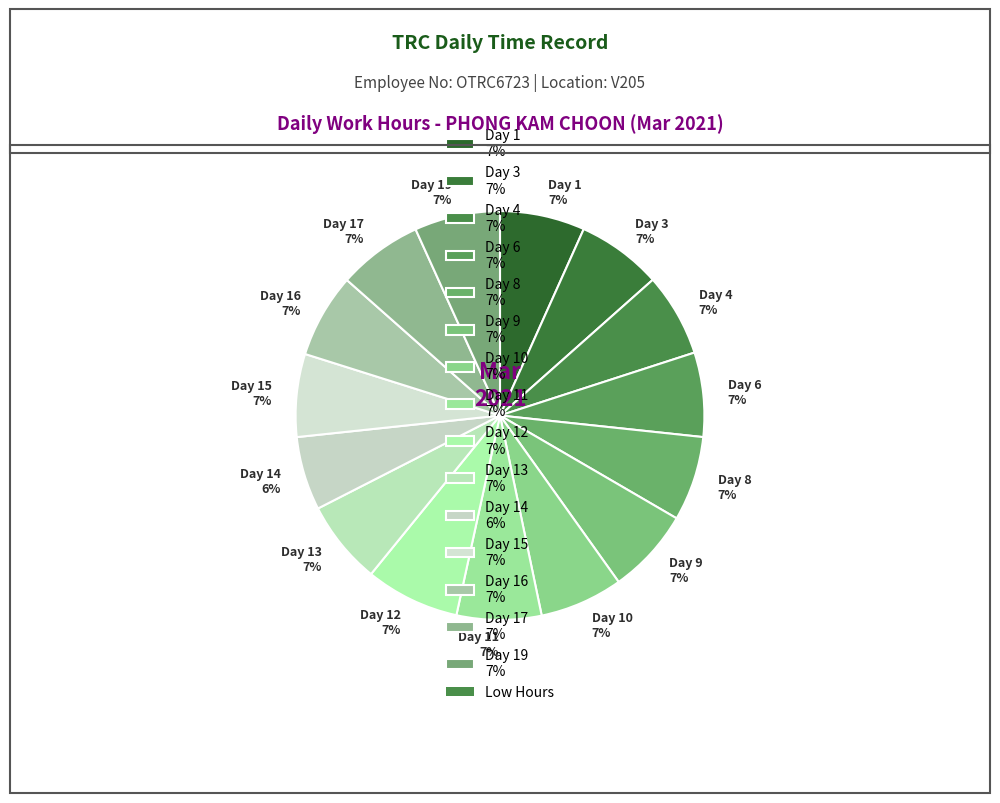

The Day 11 7% slice represents 22% of the pie. True or false?

False